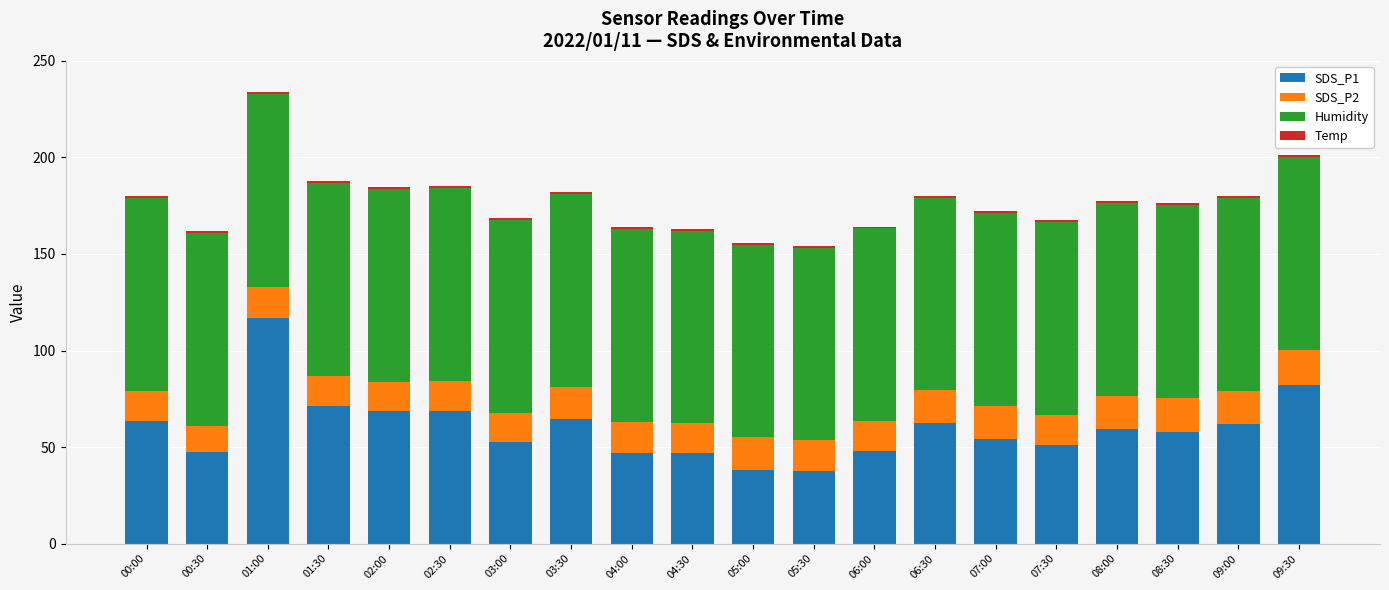

At which category is the sum across all series the highest?

01:00